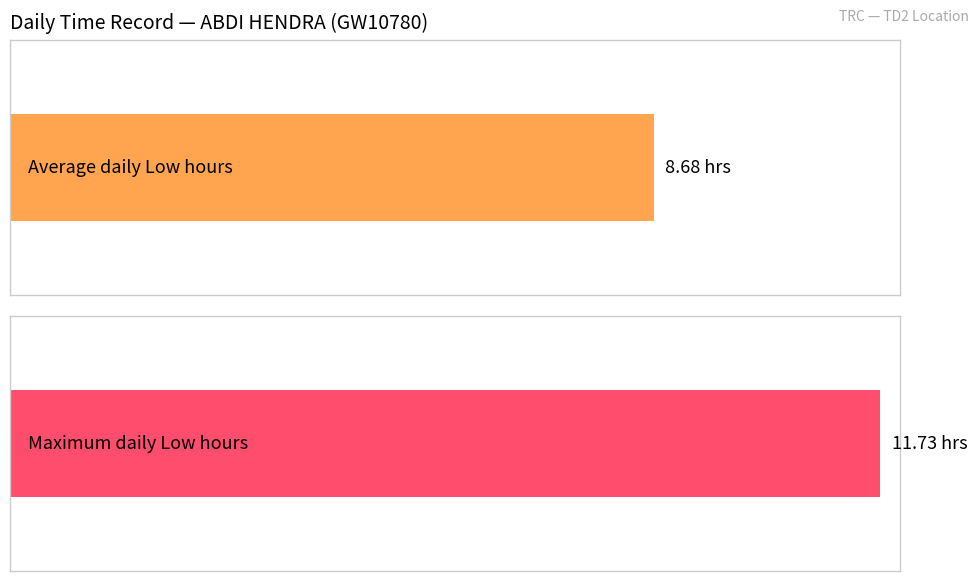

The chart shows a value of 4.6 at 25-Fri. True or false?

False